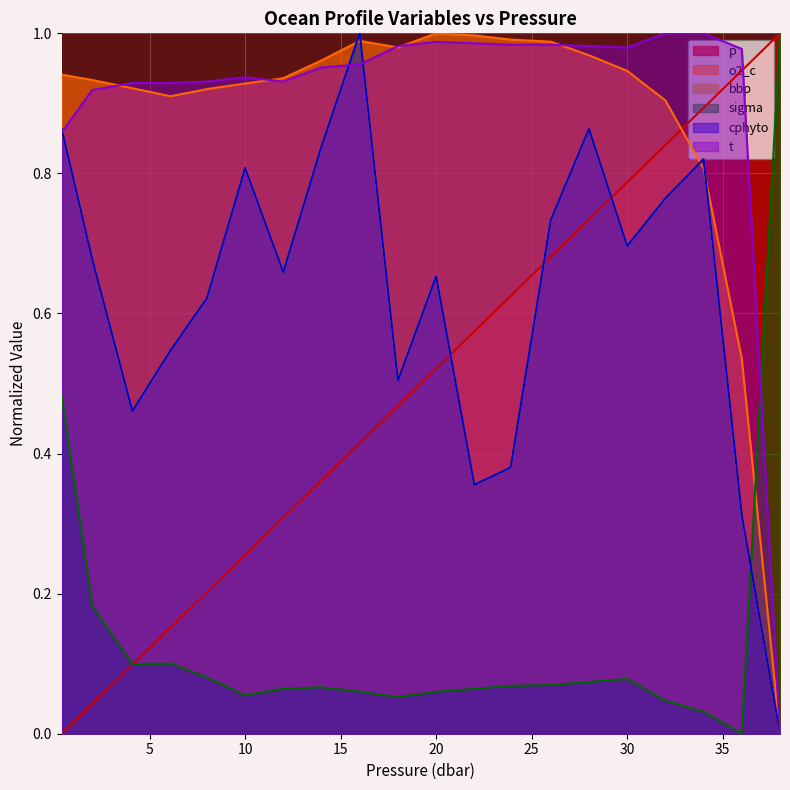

Reading right to left, what are all the values shown in this chart?

p: 1.0	0.9	0.9	0.8	0.8	0.7	0.7	0.6	0.6	0.5	0.5	0.4	0.4	0.3	0.3	0.2	0.2	0.1	0.0	0.0
o2_c: 0.0	0.5	0.8	0.9	0.9	1.0	1.0	1.0	1.0	1.0	1.0	1.0	1.0	0.9	0.9	0.9	0.9	0.9	0.9	0.9
bbp: 0.0	0.3	0.8	0.8	0.7	0.9	0.7	0.4	0.4	0.7	0.5	1.0	0.8	0.7	0.8	0.6	0.5	0.5	0.7	0.9
sigma: 1.0	0.0	0.0	0.0	0.1	0.1	0.1	0.1	0.1	0.1	0.1	0.1	0.1	0.1	0.1	0.1	0.1	0.1	0.2	0.5
cphyto: 0.0	0.3	0.8	0.8	0.7	0.9	0.7	0.4	0.4	0.7	0.5	1.0	0.8	0.7	0.8	0.6	0.5	0.5	0.7	0.9
t: 0.0	1.0	1.0	1.0	1.0	1.0	1.0	1.0	1.0	1.0	1.0	1.0	1.0	0.9	0.9	0.9	0.9	0.9	0.9	0.9